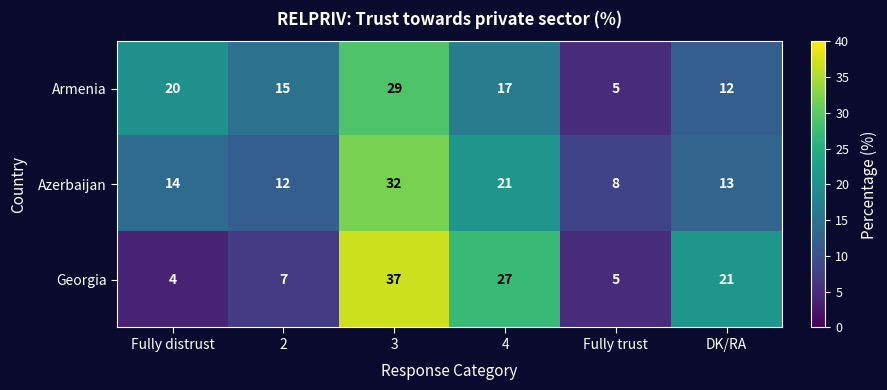

Is it true that Armenia equals 9 at 4?

False